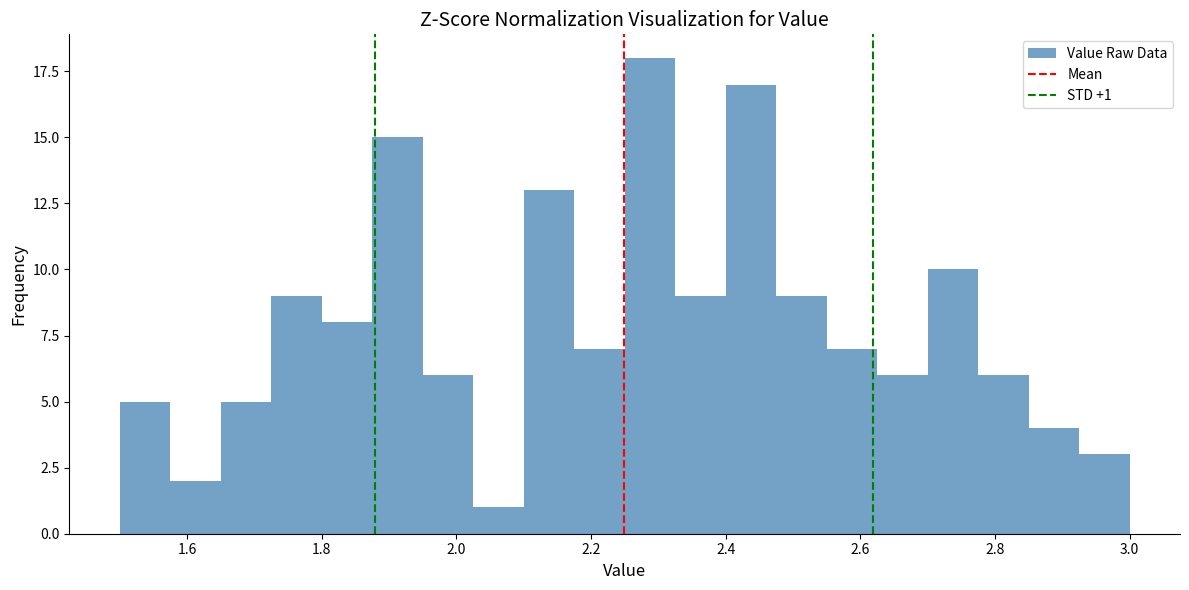

Around what value on the x-axis is the tallest bar? Give the approximate position of its centre, as read against the axis.

2.28